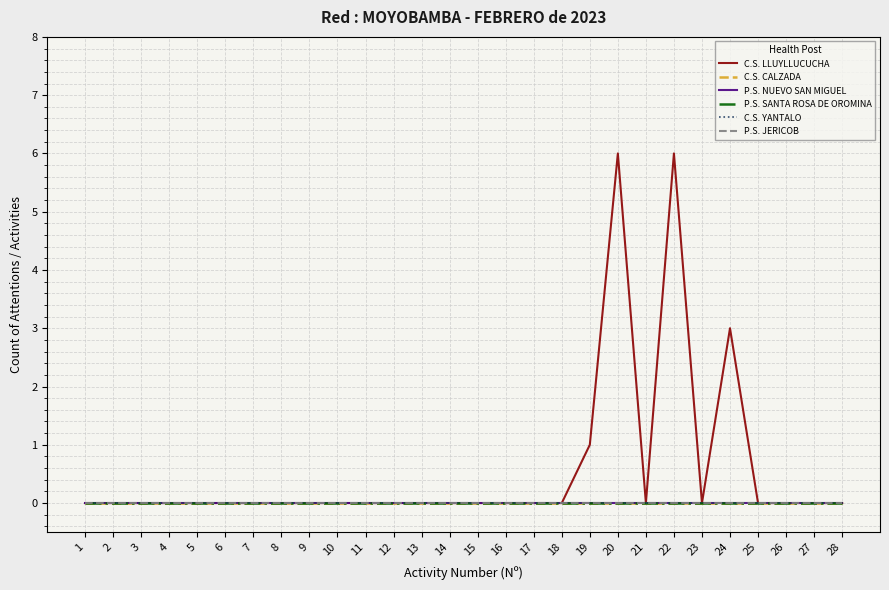

Reading left to right, extract all data points from this chart.

C.S. LLUYLLUCUCHA: 0	0	0	0	0	0	0	0	0	0	0	0	0	0	0	0	0	0	1	6	0	6	0	3	0	0	0	0
C.S. CALZADA: 0	0	0	0	0	0	0	0	0	0	0	0	0	0	0	0	0	0	0	0	0	0	0	0	0	0	0	0
P.S. NUEVO SAN MIGUEL: 0	0	0	0	0	0	0	0	0	0	0	0	0	0	0	0	0	0	0	0	0	0	0	0	0	0	0	0
P.S. SANTA ROSA DE OROMINA: 0	0	0	0	0	0	0	0	0	0	0	0	0	0	0	0	0	0	0	0	0	0	0	0	0	0	0	0
C.S. YANTALO: 0	0	0	0	0	0	0	0	0	0	0	0	0	0	0	0	0	0	0	0	0	0	0	0	0	0	0	0
P.S. JERICOB: 0	0	0	0	0	0	0	0	0	0	0	0	0	0	0	0	0	0	0	0	0	0	0	0	0	0	0	0